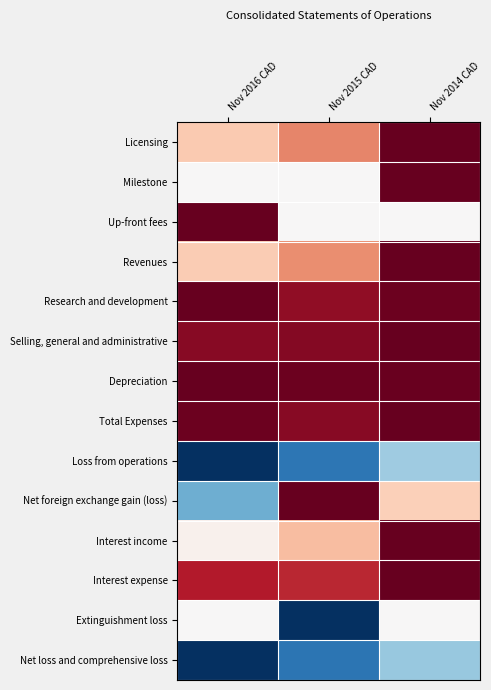

What is the smallest value displayed?

-1.0